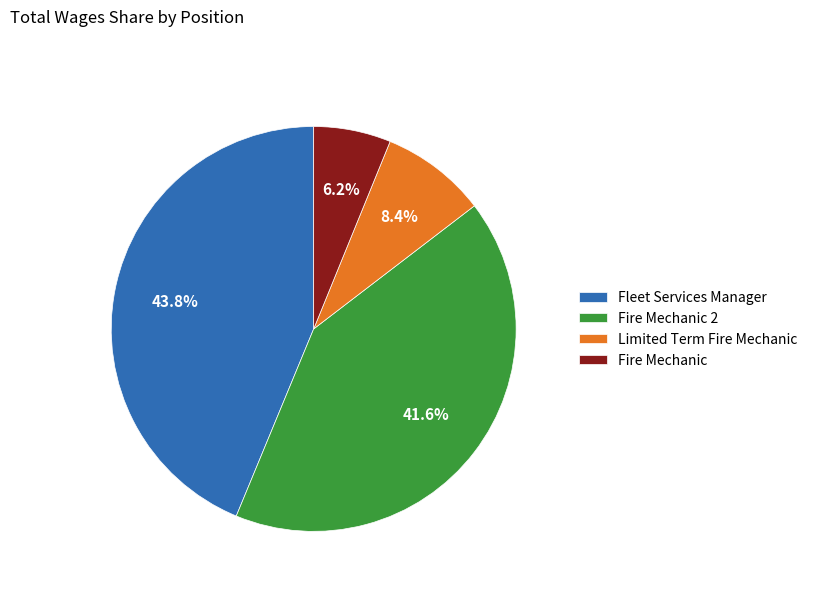

Does any single category account for the majority?

No